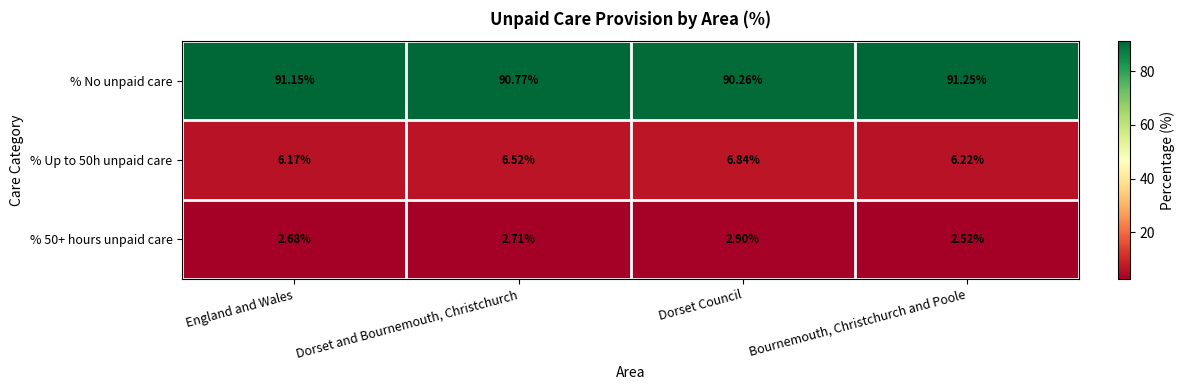

Rank the series at Dorset Council from highest to lowest value.

% No unpaid care, % Up to 50h unpaid care, % 50+ hours unpaid care